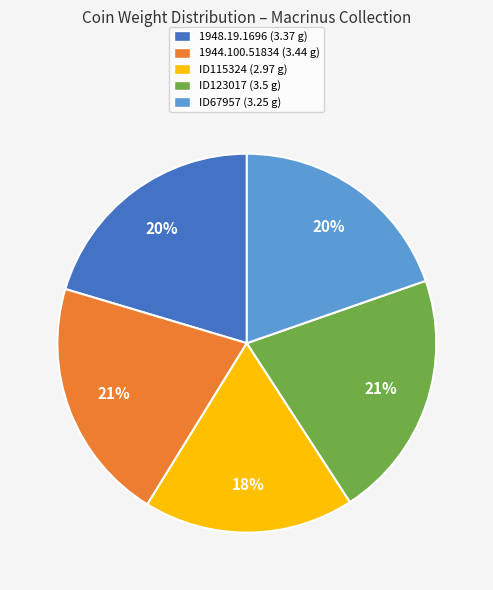

Does ID67957 represent more than half of the total?

No